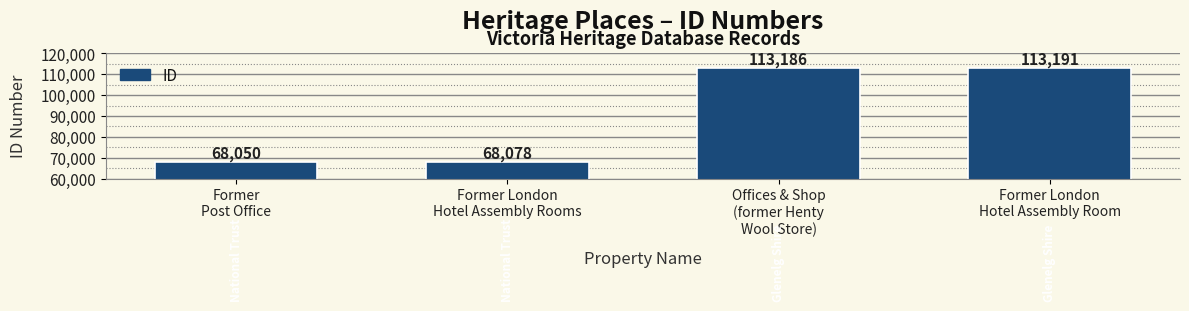

What is the sum of all values?

362505